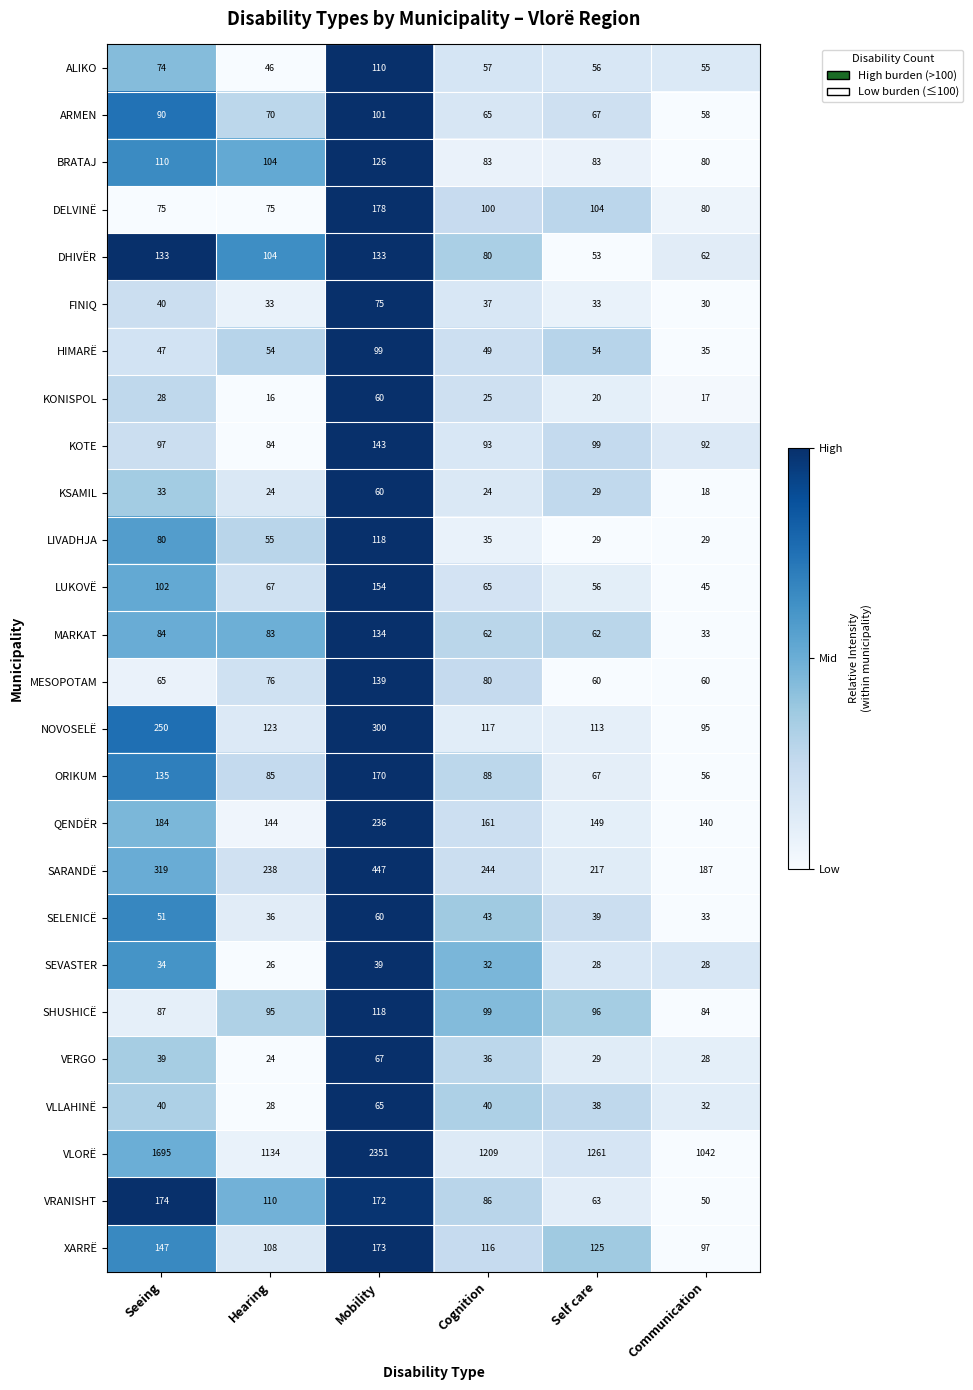

What value does the SEVASTER series have at Self care?

28